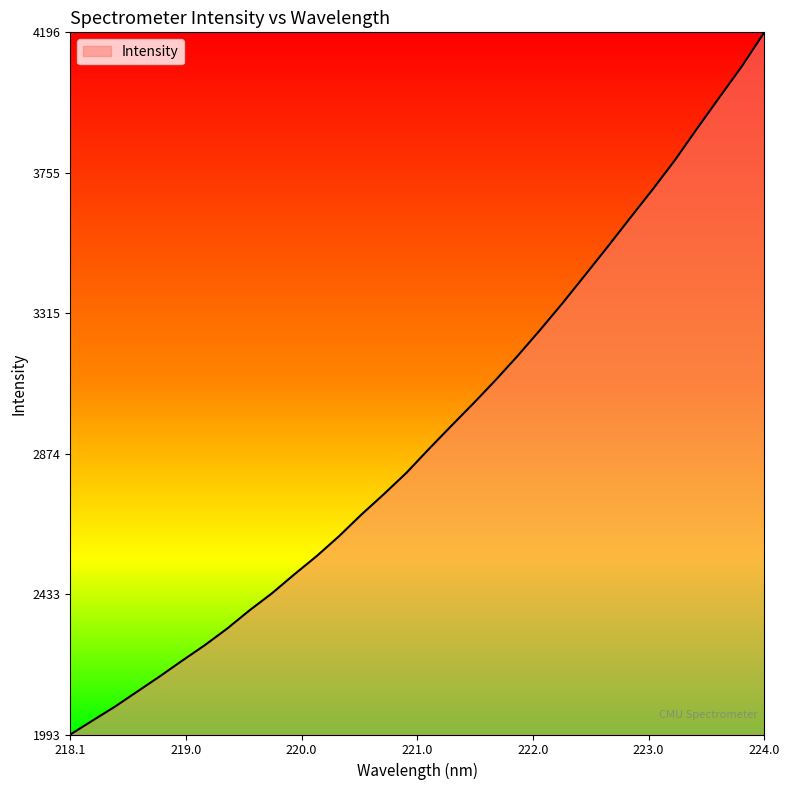

What is the difference between the maximum and minimum values?

2203.6